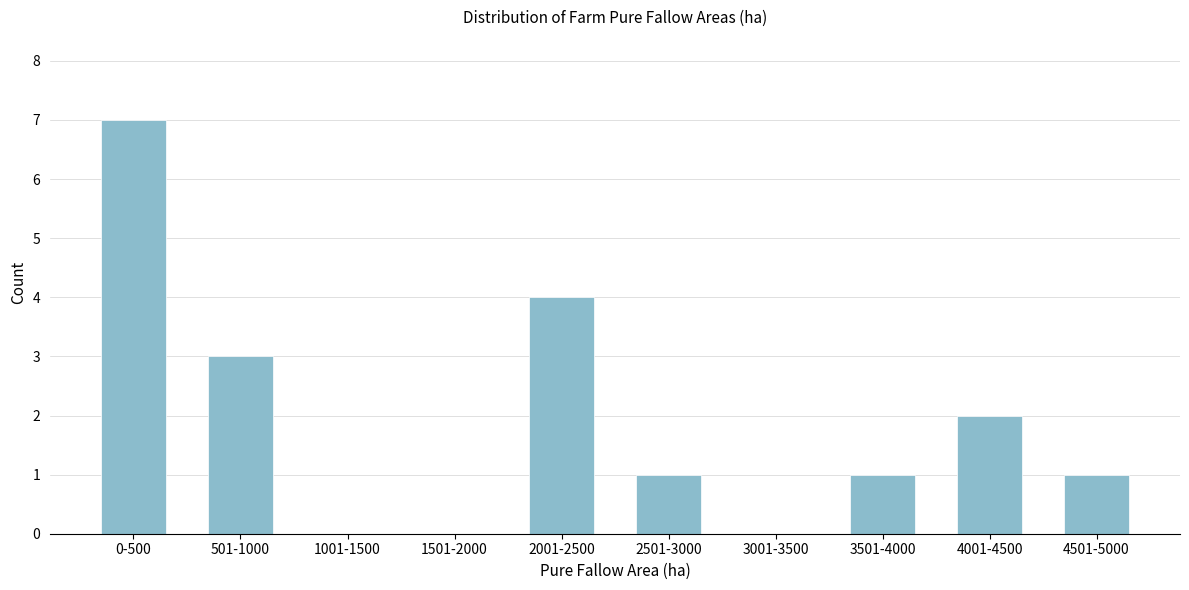

Reading right to left, transcribe all the data shown in this chart.

4501-5000=1	4001-4500=2	3501-4000=1	3001-3500=0	2501-3000=1	2001-2500=4	1501-2000=0	1001-1500=0	501-1000=3	0-500=7